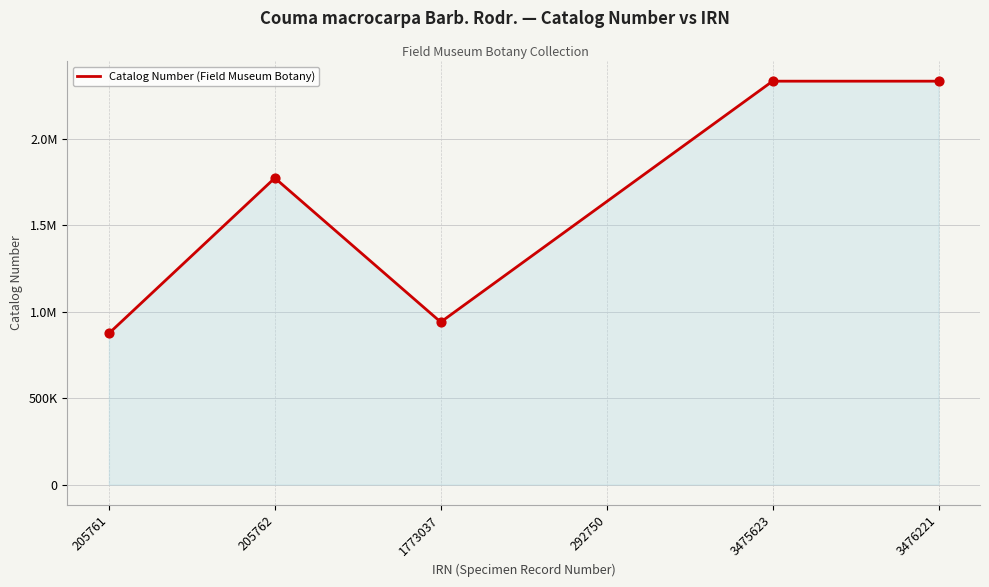

Is this an area chart (filled region under the line)?

Yes